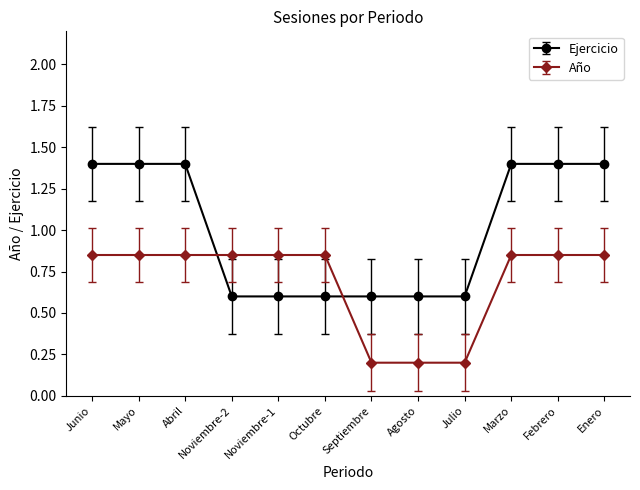

What is the highest value of the Ejercicio series?

1.4